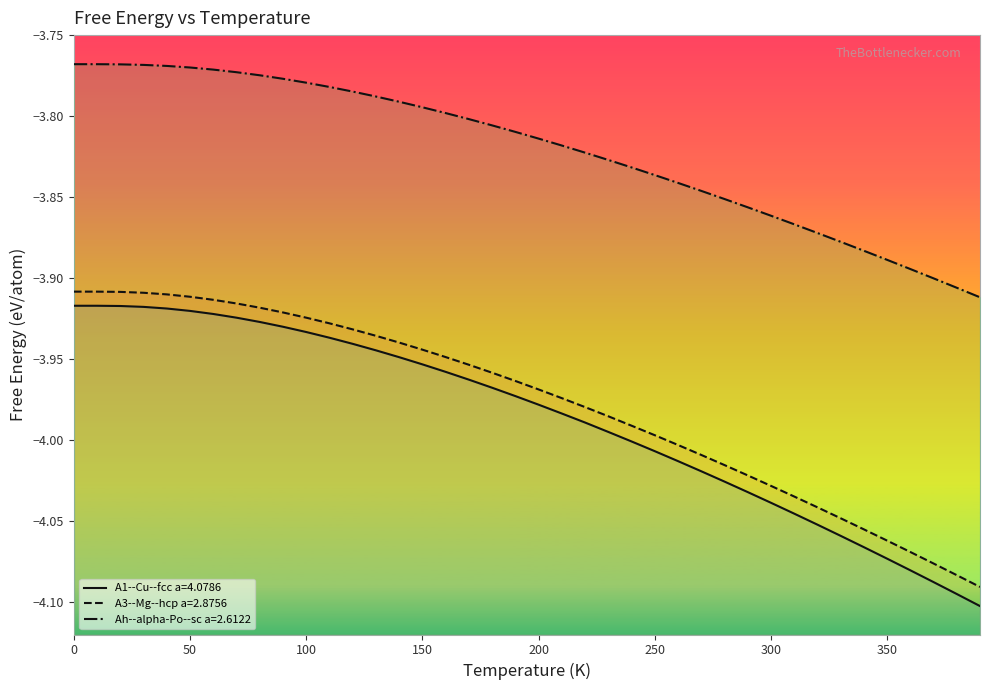

What is the approximate value of A1--Cu--fcc a=4.0786 at 330?

-4.1